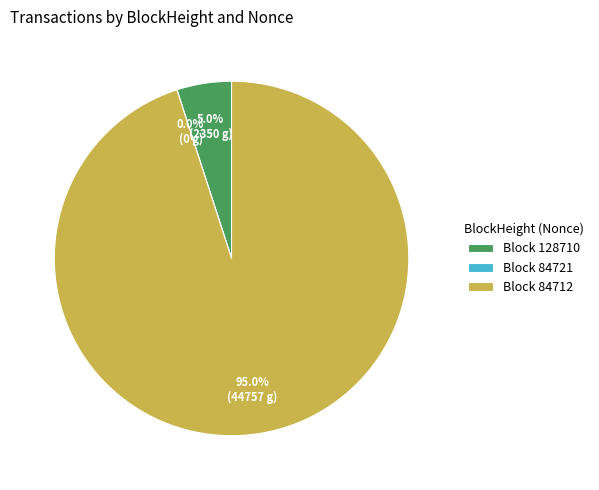

Between 128710 and 84712, which is larger?

84712